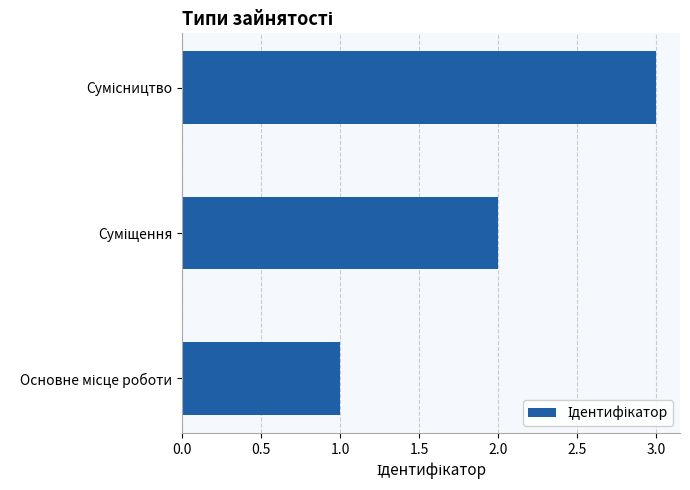

What is the maximum value shown in the chart?

3